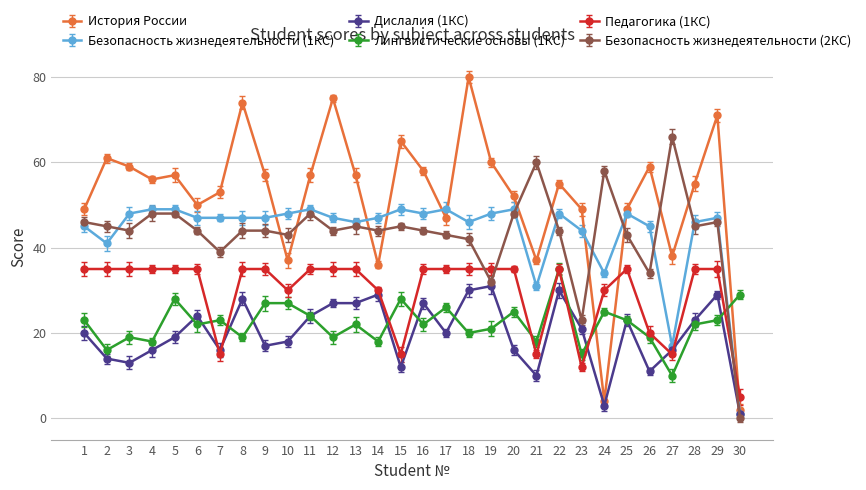

Is this an area chart (filled region under the line)?

No